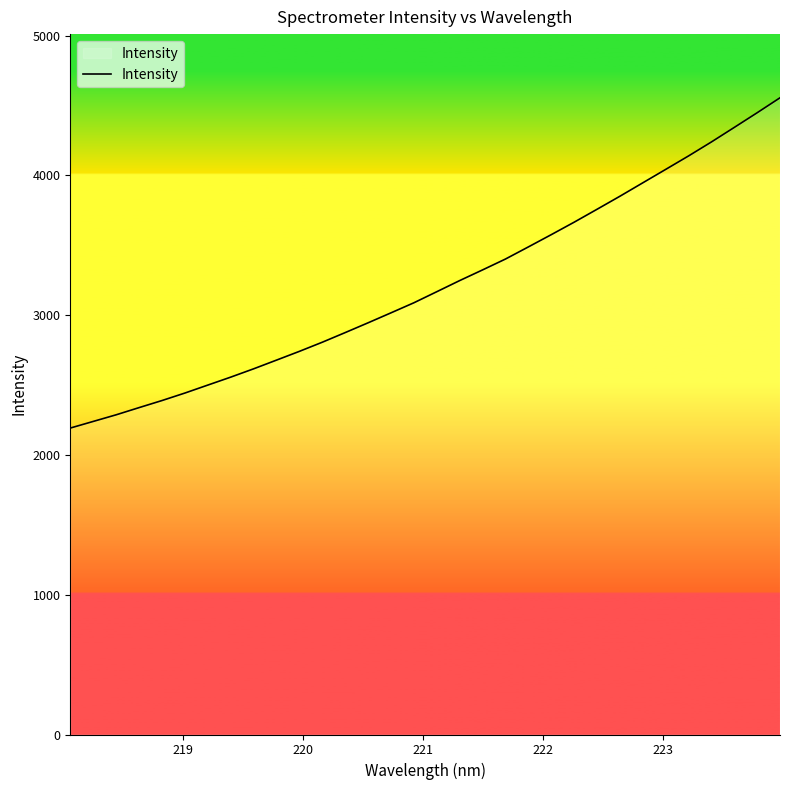

What is the minimum value shown in the chart?

2192.7